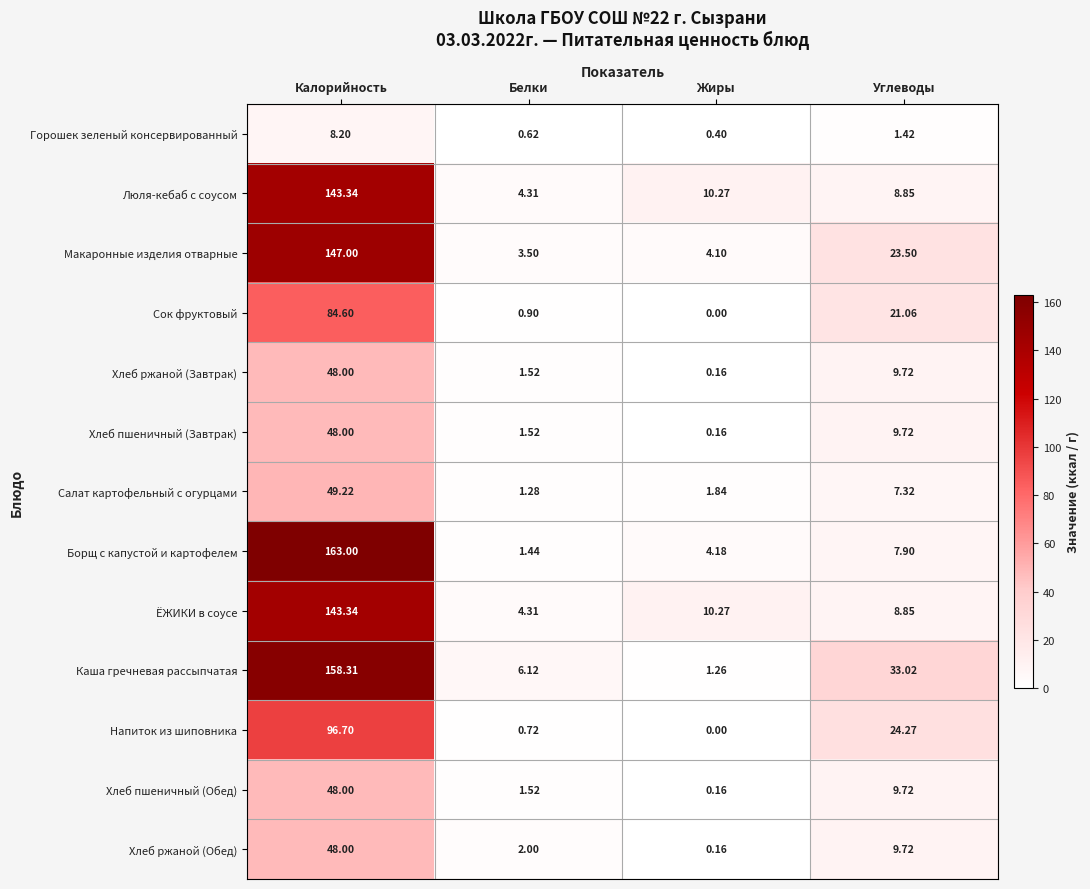

Which series has the widest spread of values?

Борщ с капустой и картофелем